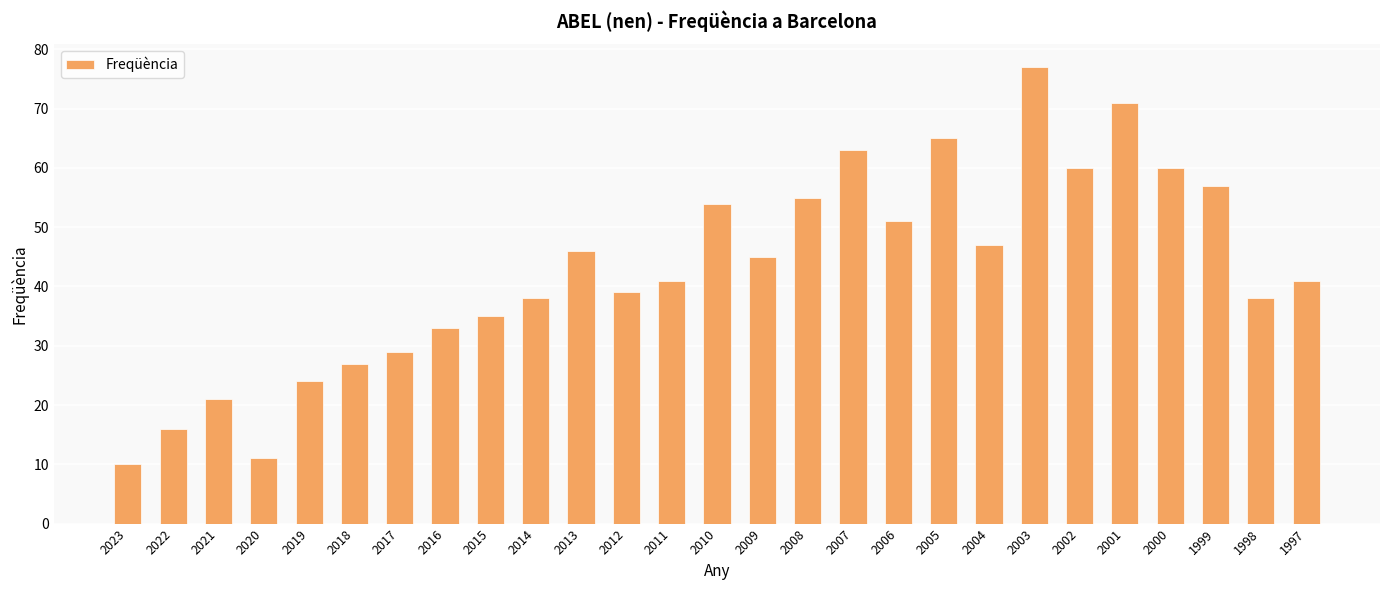

What is the minimum value shown in the chart?

10